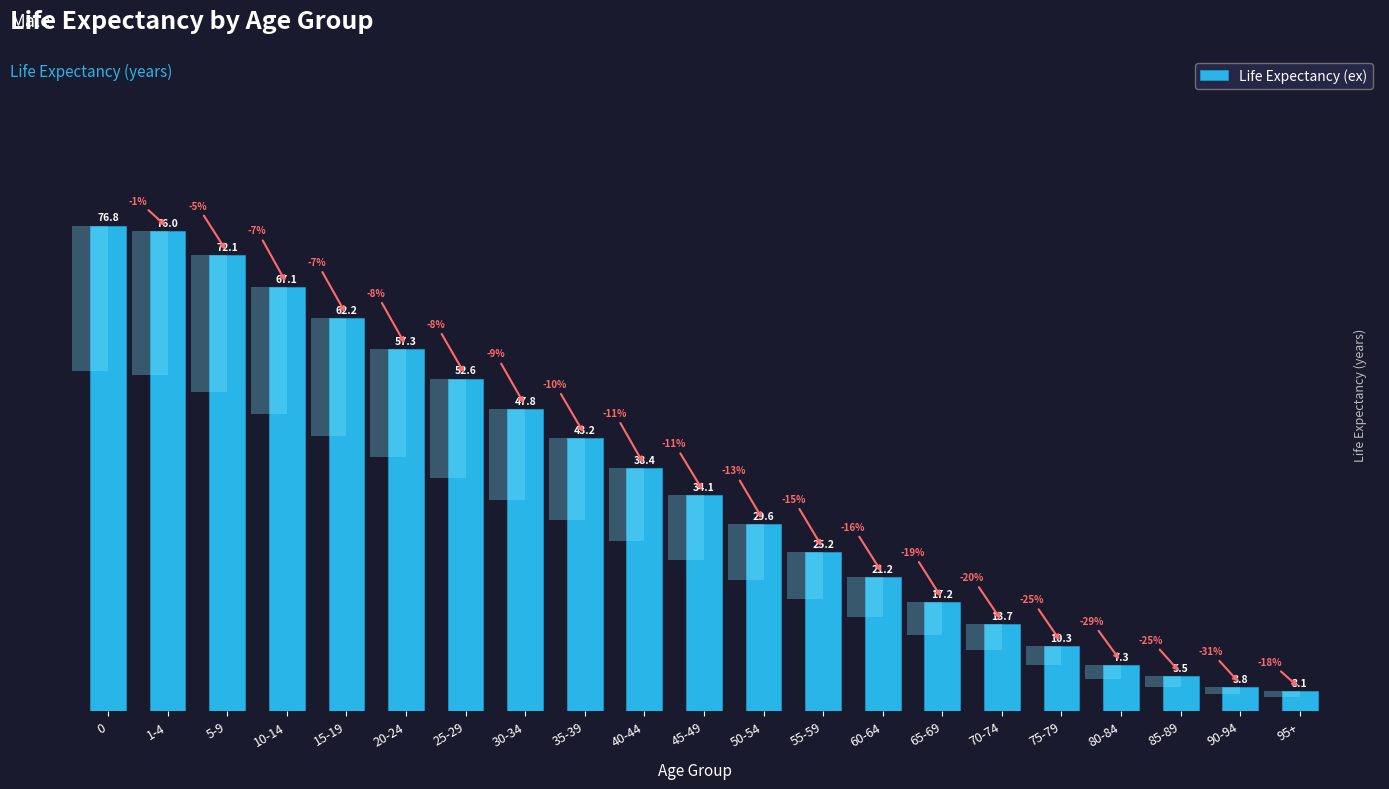

What is the difference between the maximum and minimum values?

73.7